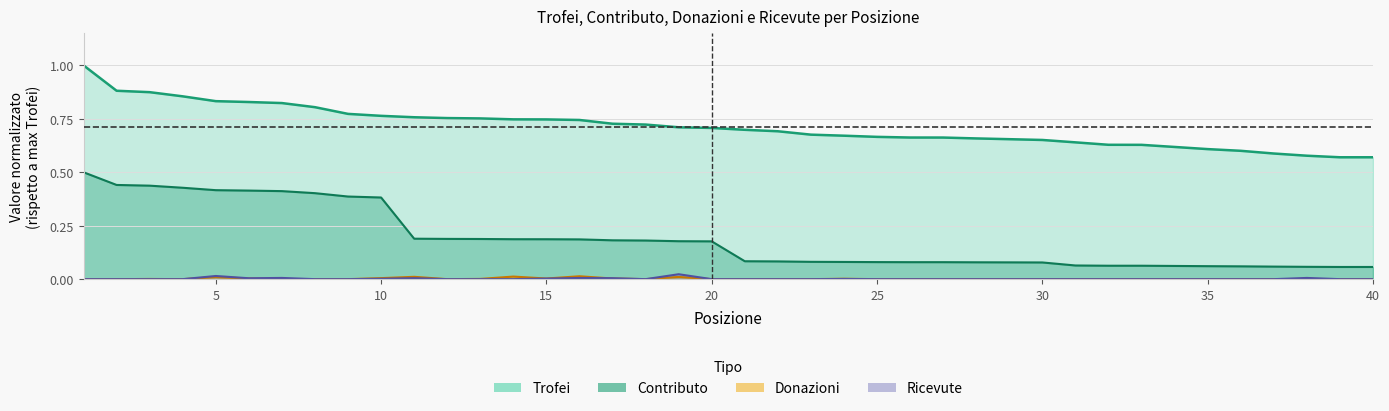

Reading right to left, extract all data points from this chart.

Trofei: 40=0.6	39=0.6	38=0.6	37=0.6	36=0.6	35=0.6	34=0.6	33=0.6	32=0.6	31=0.6	30=0.7	29=0.7	28=0.7	27=0.7	26=0.7	25=0.7	24=0.7	23=0.7	22=0.7	21=0.7	20=0.7	19=0.7	18=0.7	17=0.7	16=0.7	15=0.7	14=0.7	13=0.8	12=0.8	11=0.8	10=0.8	9=0.8	8=0.8	7=0.8	6=0.8	5=0.8	4=0.9	3=0.9	2=0.9	1=1.0
Contributo: 40=0.1	39=0.1	38=0.1	37=0.1	36=0.1	35=0.1	34=0.1	33=0.1	32=0.1	31=0.1	30=0.1	29=0.1	28=0.1	27=0.1	26=0.1	25=0.1	24=0.1	23=0.1	22=0.1	21=0.1	20=0.2	19=0.2	18=0.2	17=0.2	16=0.2	15=0.2	14=0.2	13=0.2	12=0.2	11=0.2	10=0.4	9=0.4	8=0.4	7=0.4	6=0.4	5=0.4	4=0.4	3=0.4	2=0.4	1=0.5
Donazioni: 40=0.0	39=0.0	38=0.0	37=0.0	36=0.0	35=0.0	34=0.0	33=0.0	32=0.0	31=0.0	30=0.0	29=0.0	28=0.0	27=0.0	26=0.0	25=0.0	24=0.0	23=0.0	22=0.0	21=0.0	20=0.0	19=0.0	18=0.0	17=0.0	16=0.0	15=0.0	14=0.0	13=0.0	12=0.0	11=0.0	10=0.0	9=0.0	8=0.0	7=0.0	6=0.0	5=0.0	4=0.0	3=0.0	2=0.0	1=0.0
Ricevute: 40=0.0	39=0.0	38=0.0	37=0.0	36=0.0	35=0.0	34=0.0	33=0.0	32=0.0	31=0.0	30=0.0	29=0.0	28=0.0	27=0.0	26=0.0	25=0.0	24=0.0	23=0.0	22=0.0	21=0.0	20=0.0	19=0.0	18=0.0	17=0.0	16=0.0	15=0.0	14=0.0	13=0.0	12=0.0	11=0.0	10=0.0	9=0.0	8=0.0	7=0.0	6=0.0	5=0.0	4=0.0	3=0.0	2=0.0	1=0.0